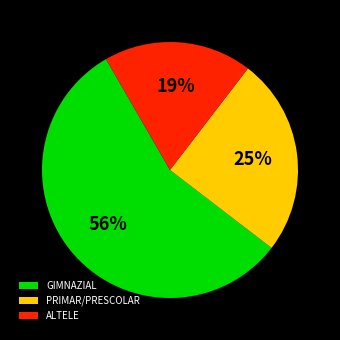

To the nearest percent, what is the combined percentage of ALTELE and PRIMAR/PRESCOLAR?

44%